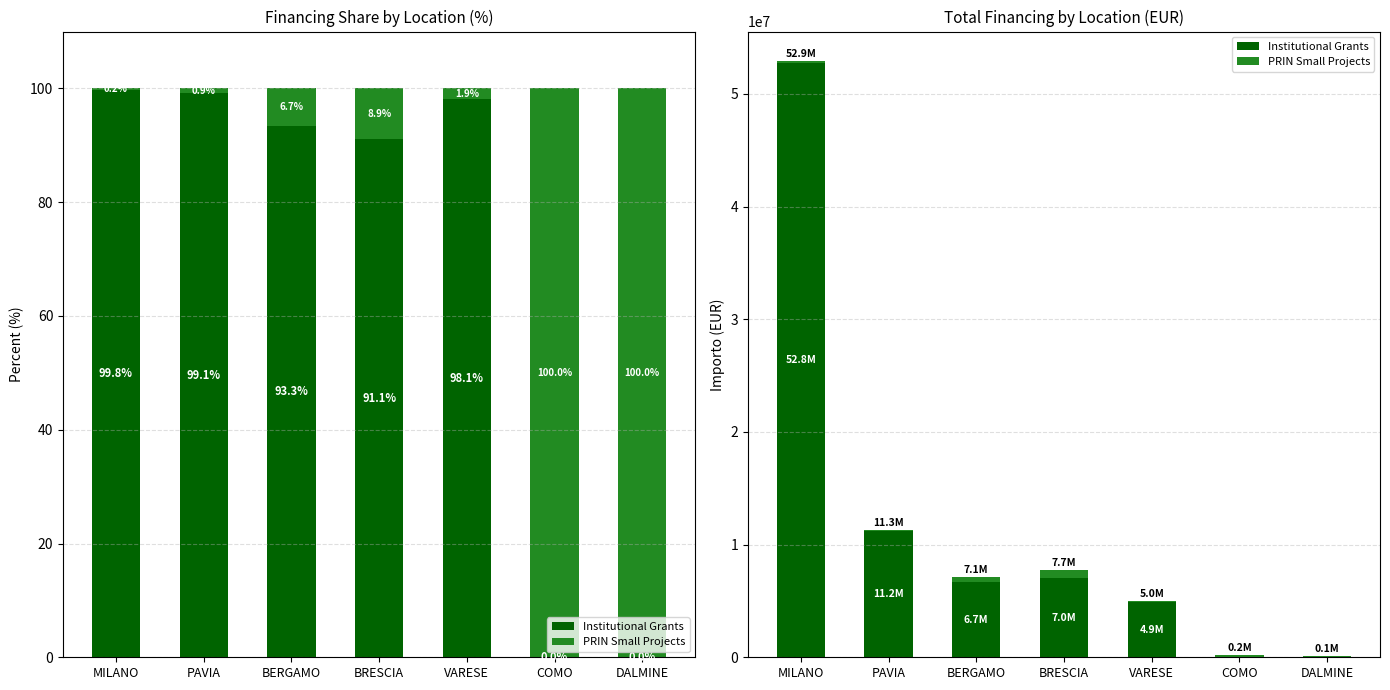

What is the highest value of the Institutional Grants series?

52776945.0